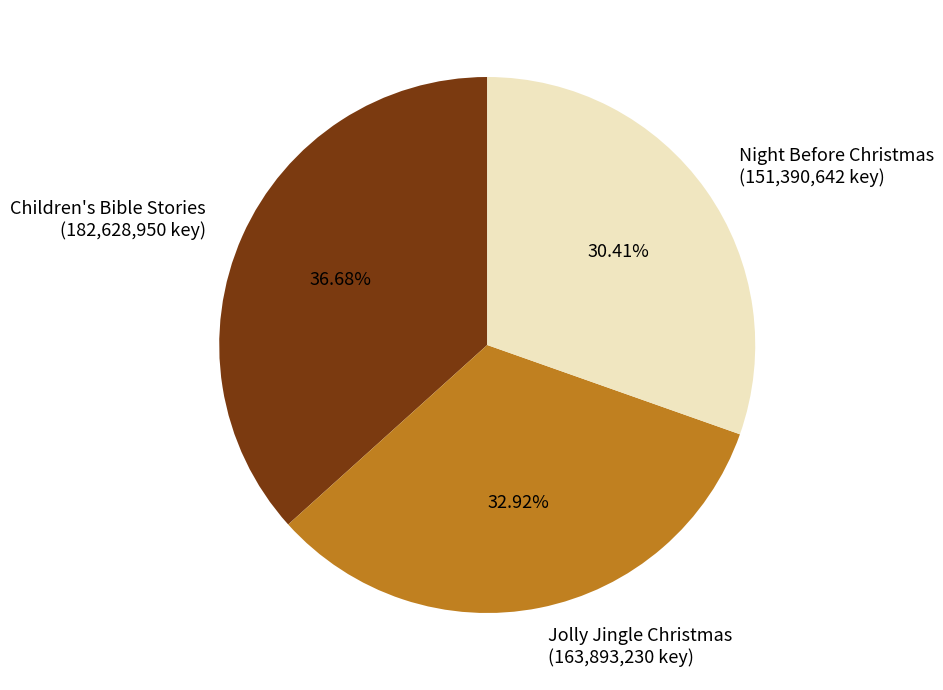

Is Night Before Christmas (151,390,642 key) the majority of the pie?

No